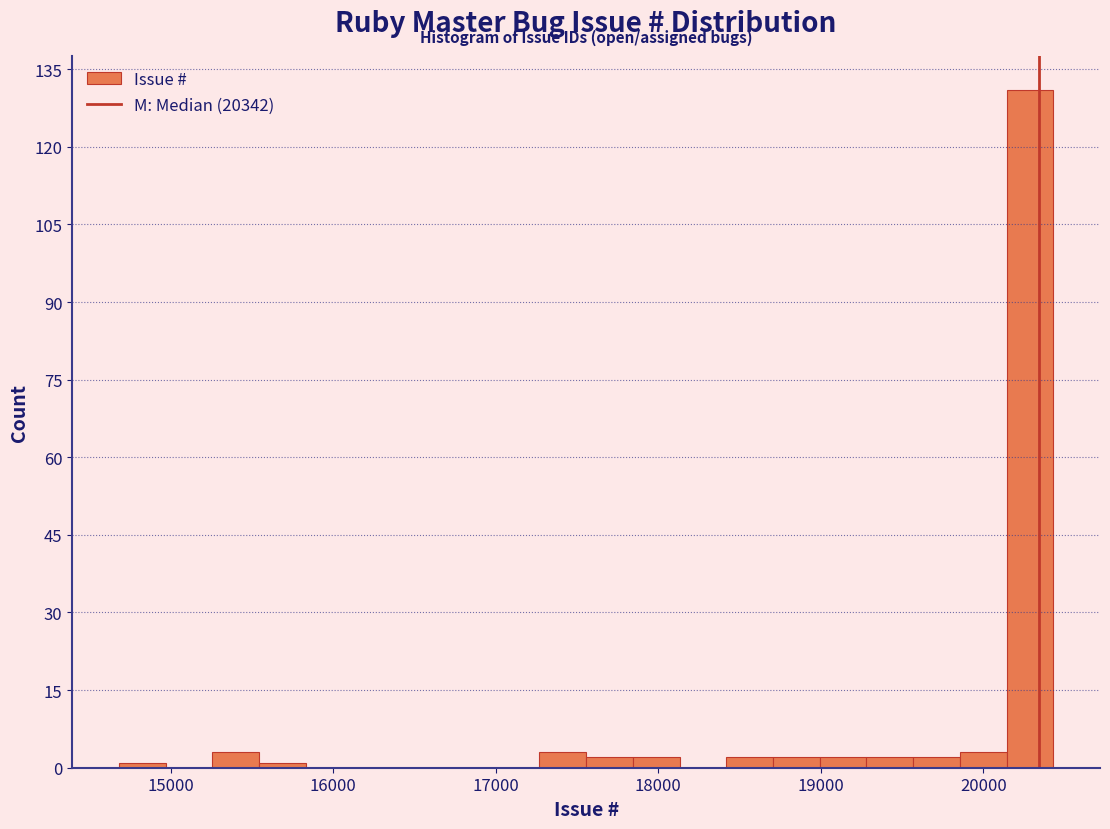

Around what value on the x-axis is the tallest bar? Give the approximate position of its centre, as read against the axis.

20300